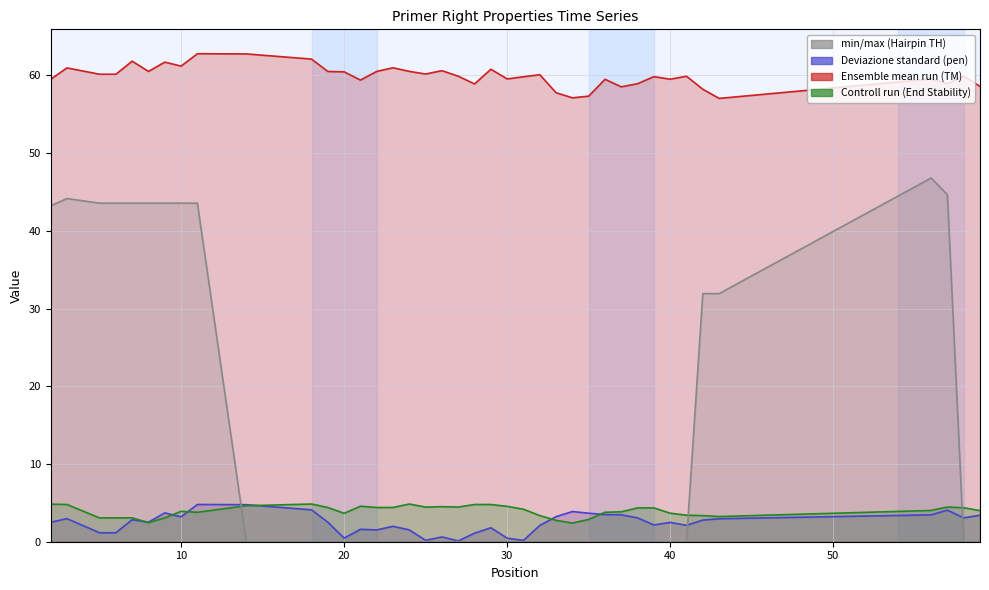

Which series changed the most between 19 and 20?

pen